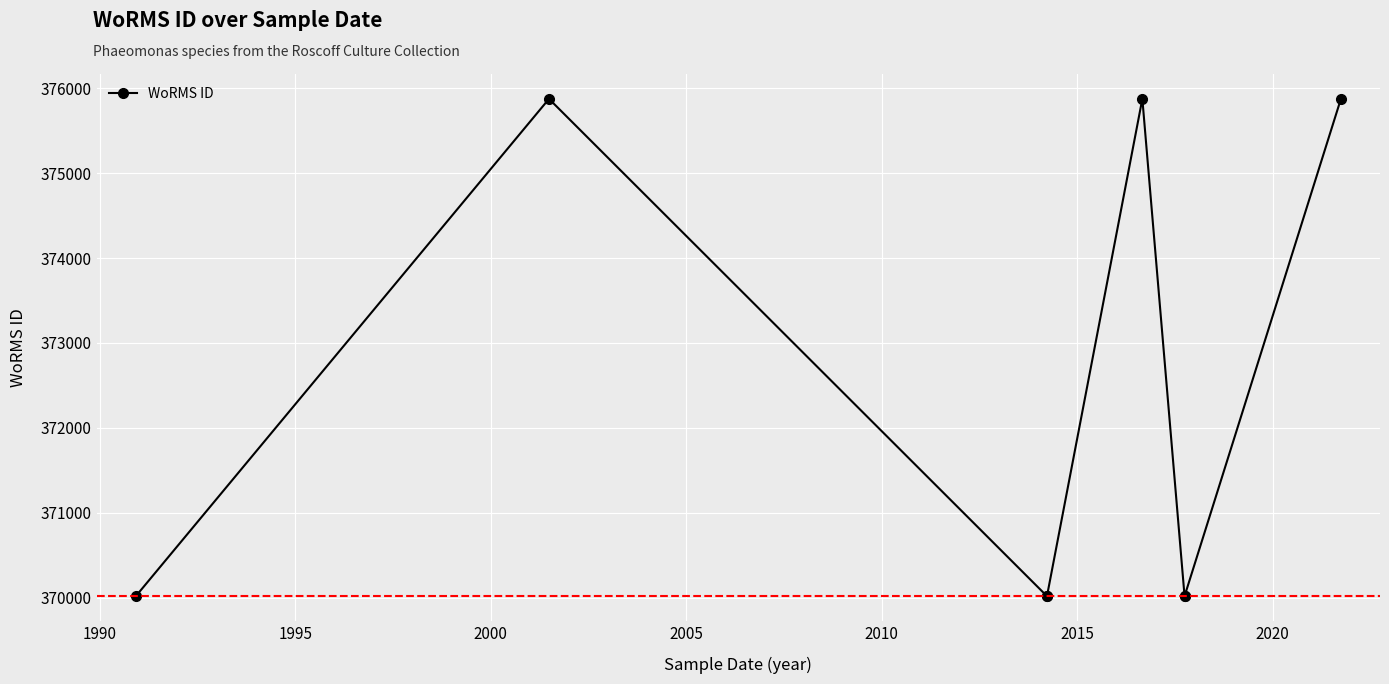

What is the sum of all values?

2977717